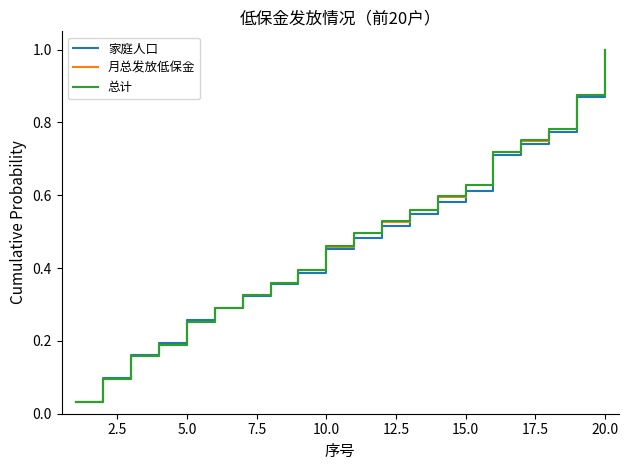

What is the sum of all 月总发放低保金 values?

9.5